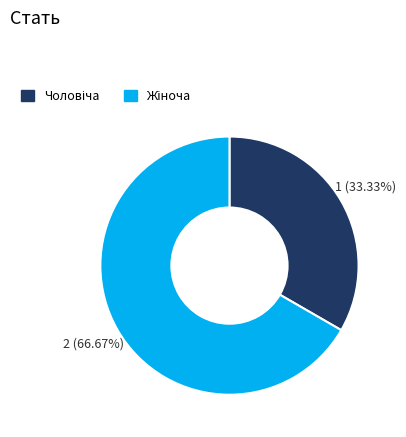

Is there any slice that represents more than half of the pie?

Yes